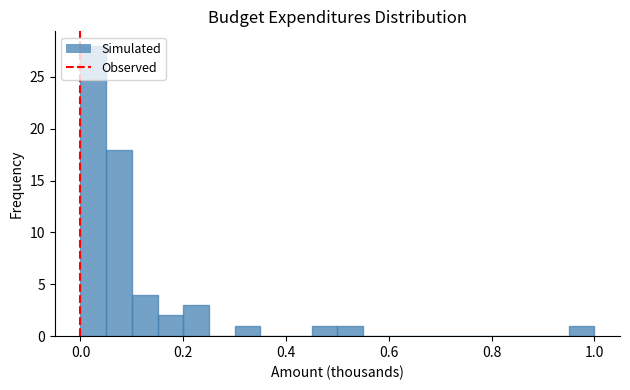

Read against the x-axis, roughly where is the centre of the tallest bar?

0.02